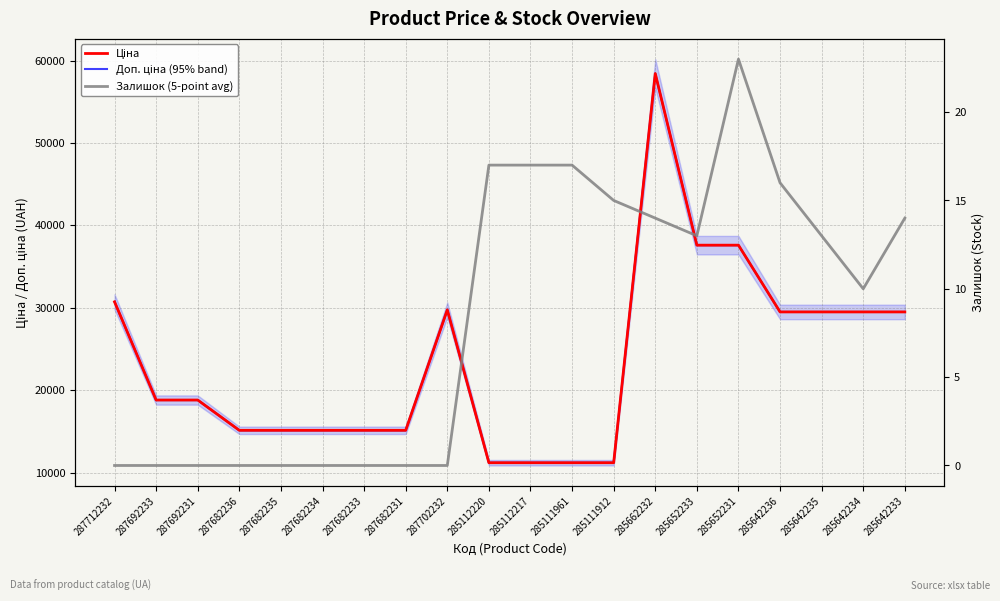

At which category does Доп. ціна (95% band) reach its first local peak?

287702232